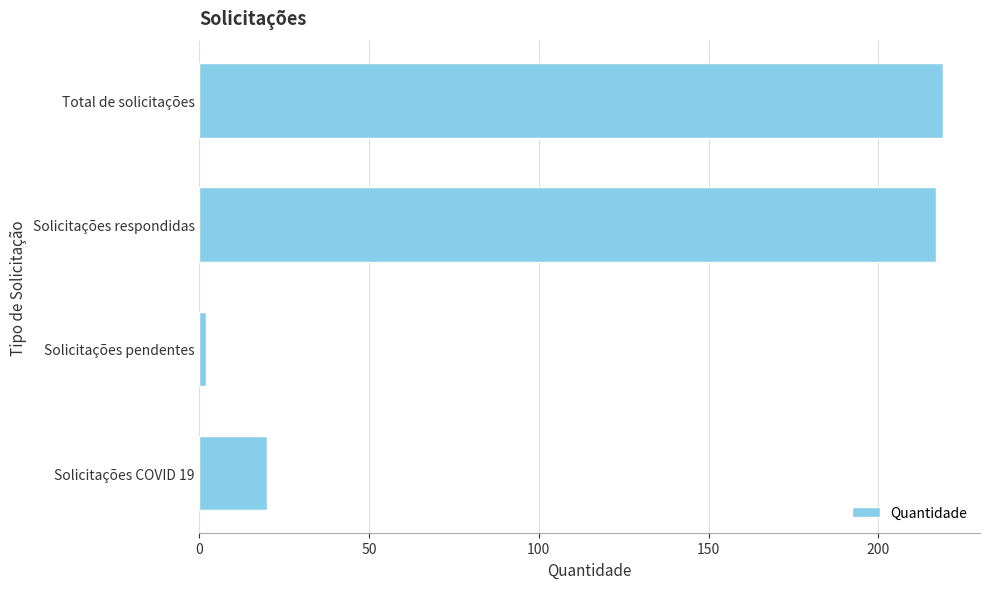

Which label corresponds to the smallest value in the chart?

Solicitações pendentes